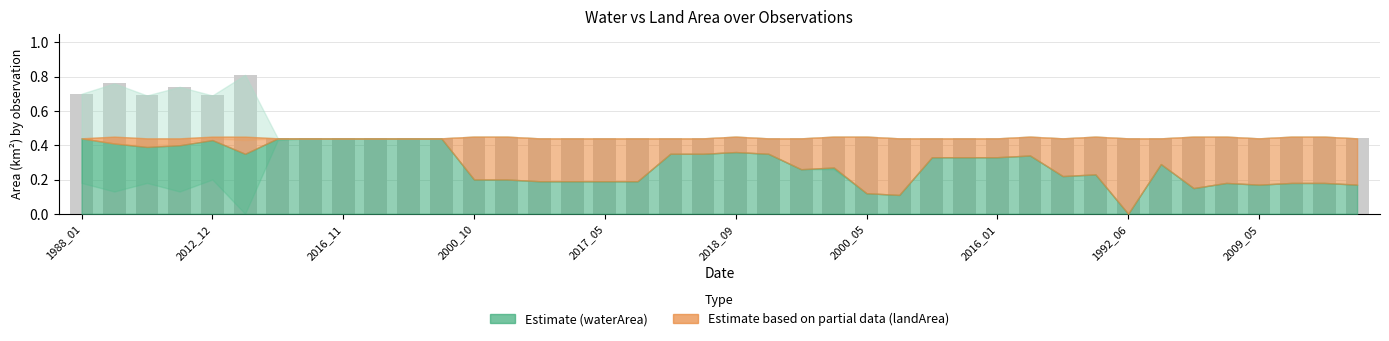

What is the sum of all values?

19.5